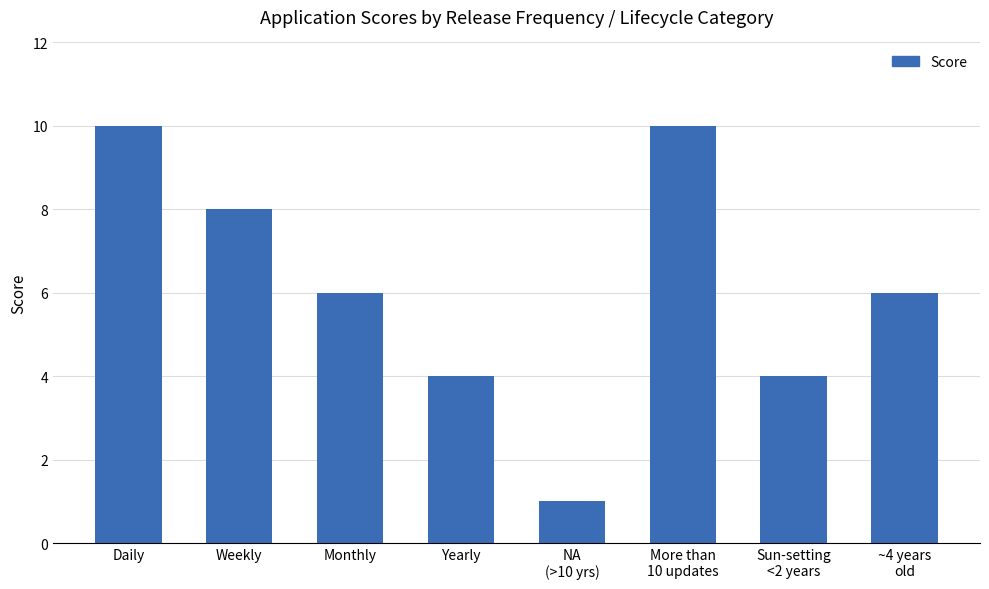

How many distinct data groups are displayed?

1